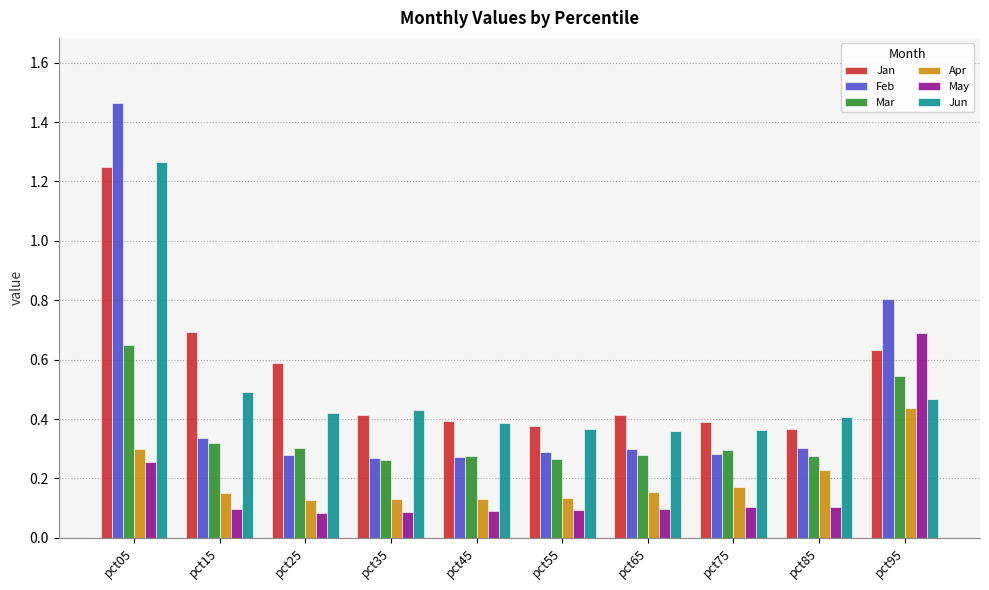

Which series has the largest range (max minus min)?

Feb